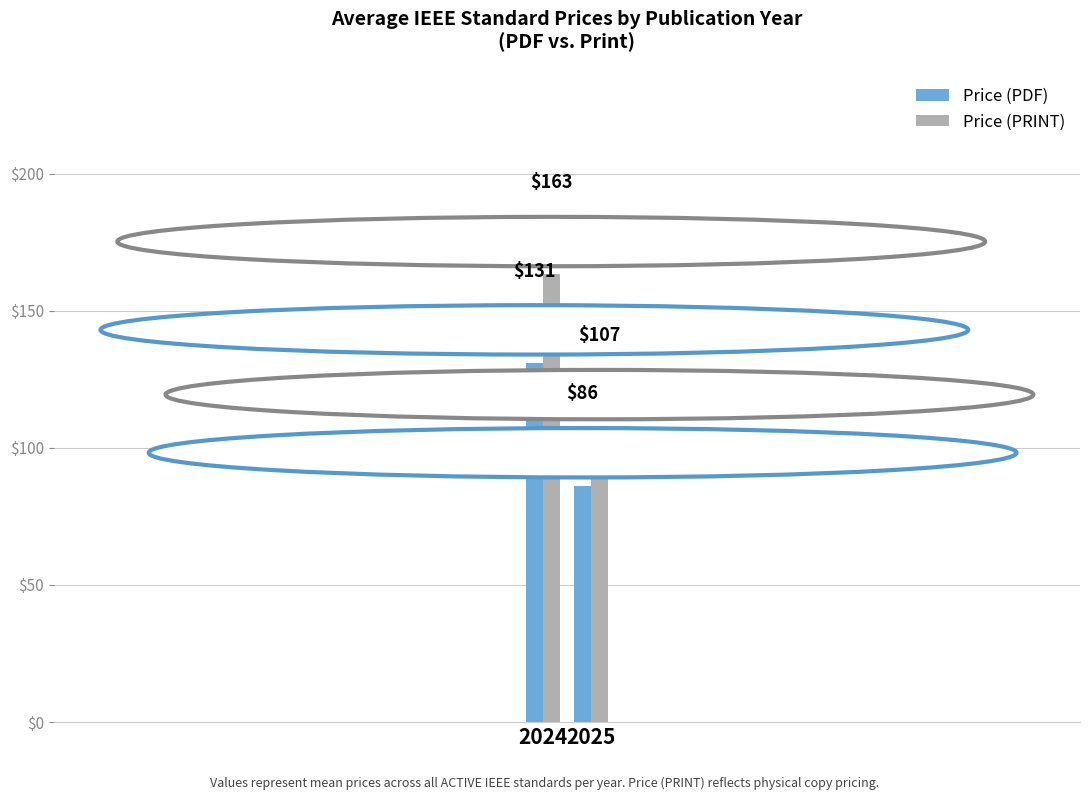

What is the average value of the Price (PRINT) series?

135.3